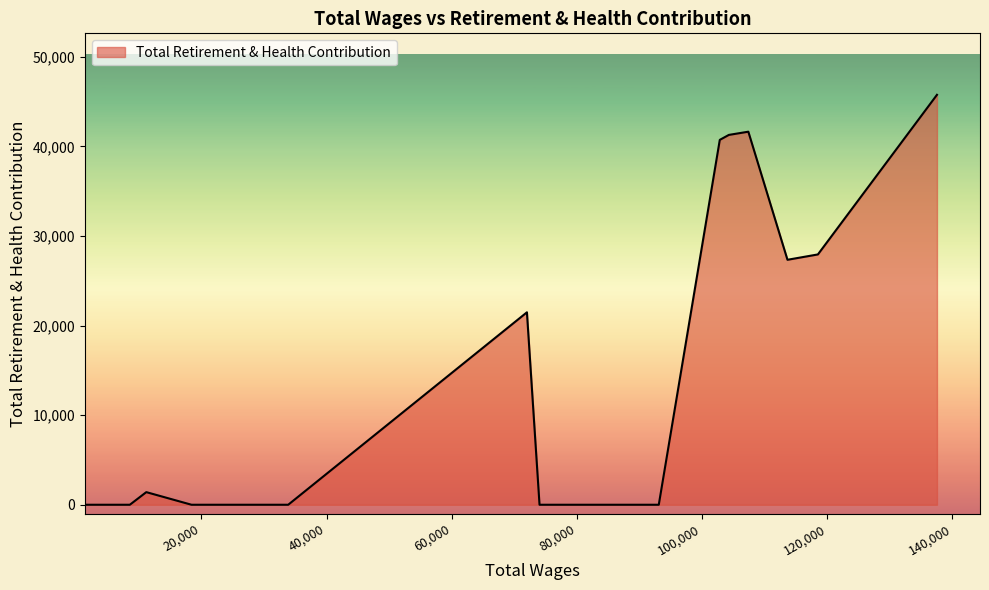

What is the maximum value shown in the chart?

45748